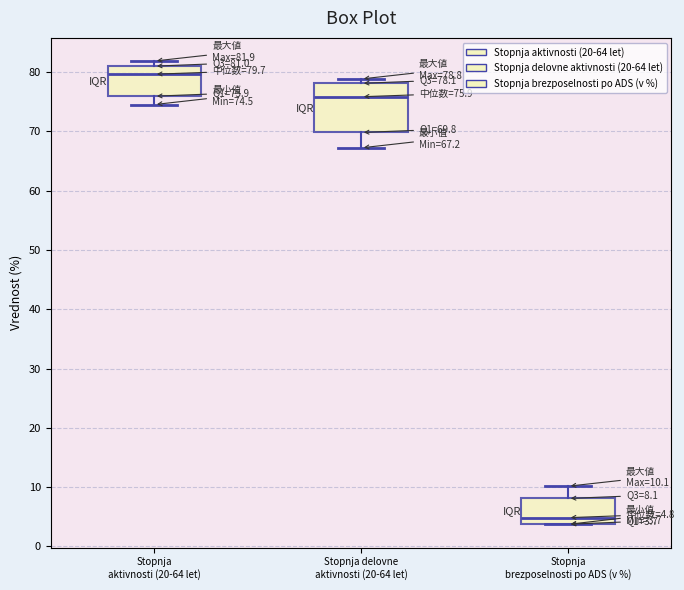

Which box is the tallest, from its lower edge to its upper edge?

Stopnja delovne aktivnosti (20-64 let)